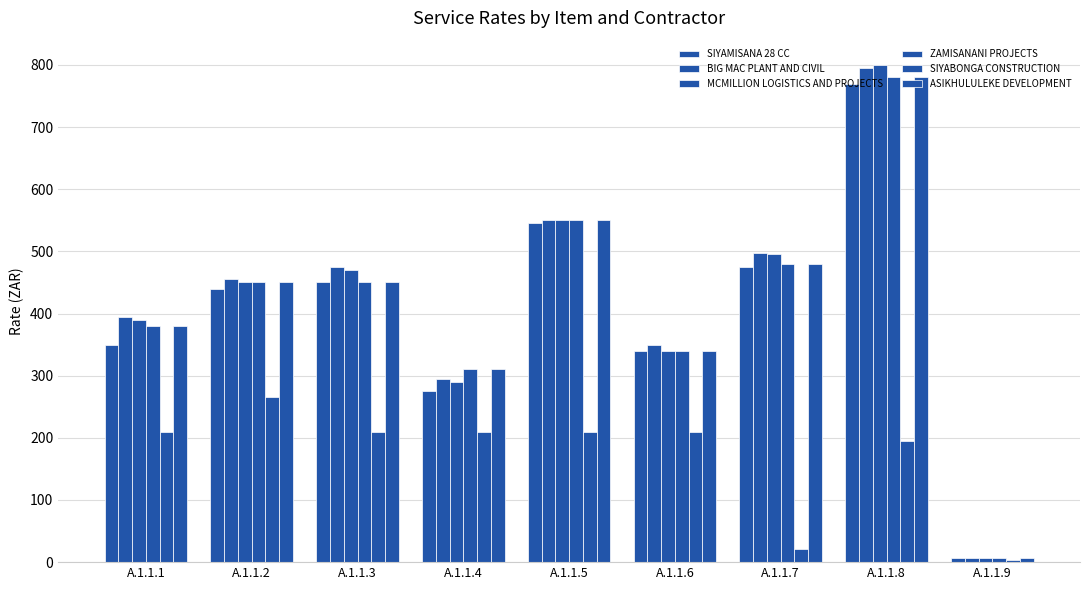

List the series in order of their peak value, highest first.

MCMILLION LOGISTICS AND PROJECTS, BIG MAC PLANT AND CIVIL, ZAMISANANI PROJECTS, ASIKHULULEKE DEVELOPMENT, SIYAMISANA 28 CC, SIYABONGA CONSTRUCTION